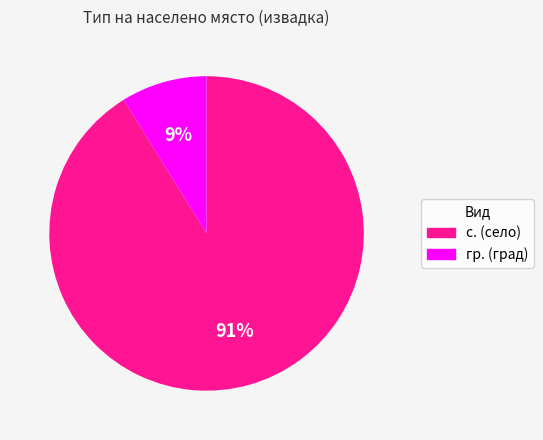

Is there any slice that represents more than half of the pie?

Yes